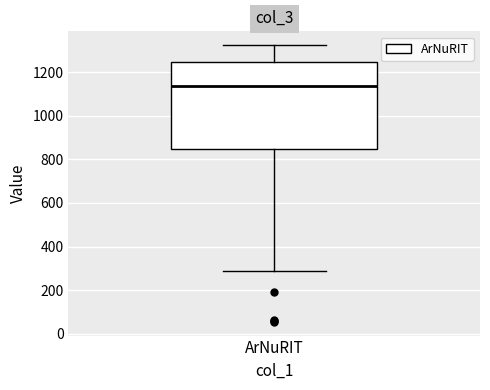

Read this box plot against the y-axis: the position of the median line, the range covered by the box, and the ends of both whiskers. The values are not printed on the chart, so give them approximately, as read against the axis.

median 1140, box 840 to 1240, whiskers 280 to 1320